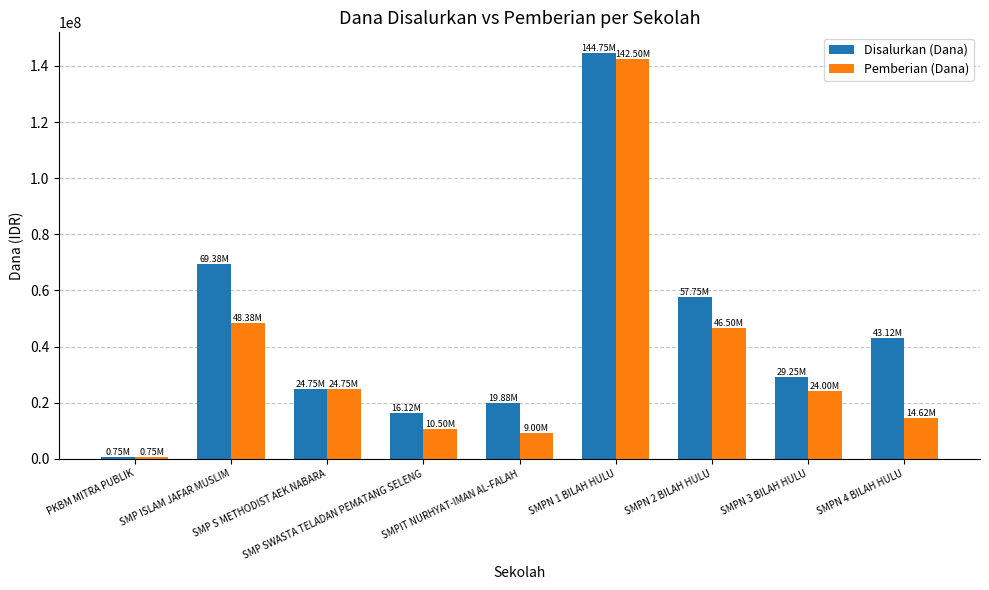

Which series has the largest total across all categories?

Disalurkan (Dana)